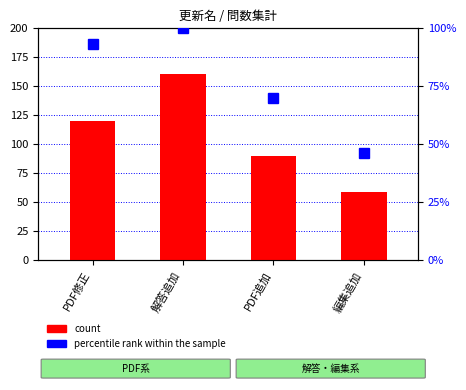

What is the average value of the count series?

107